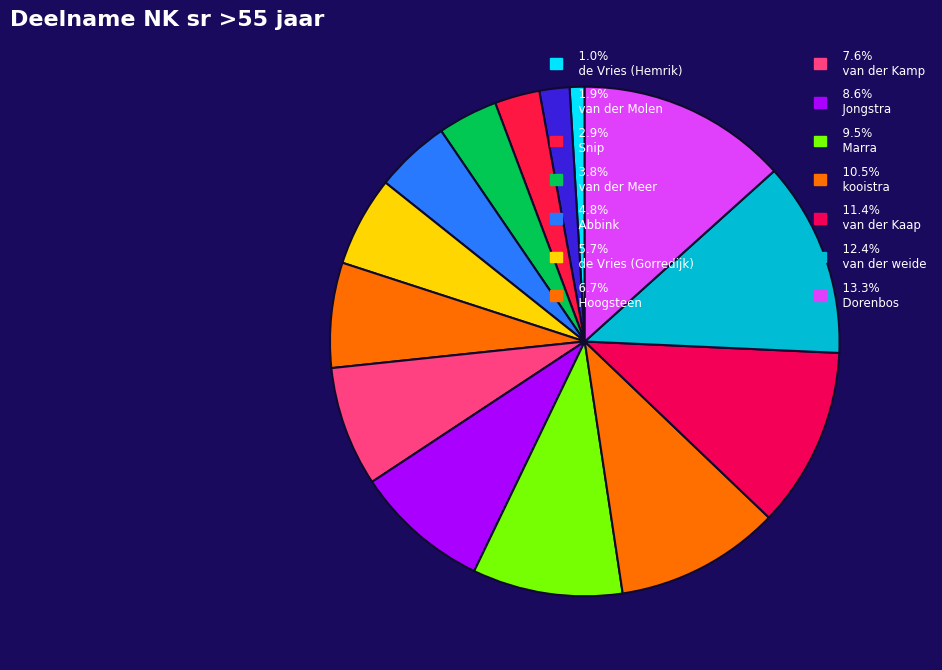

Count the number of slices in the pie.

14